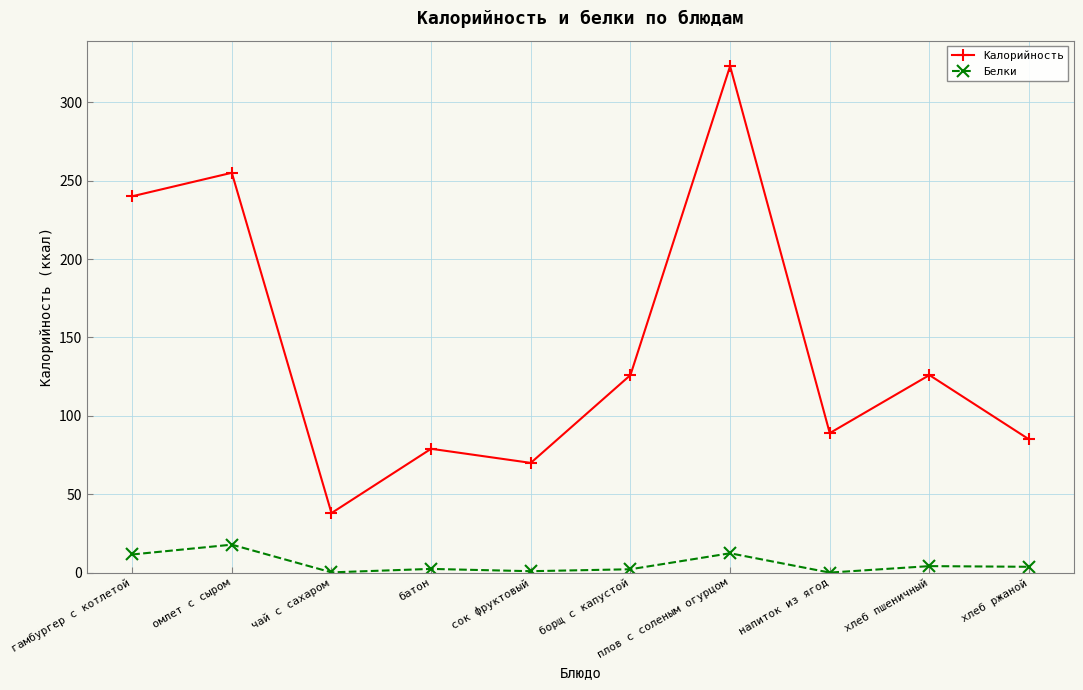

What position from the left is батон?

4